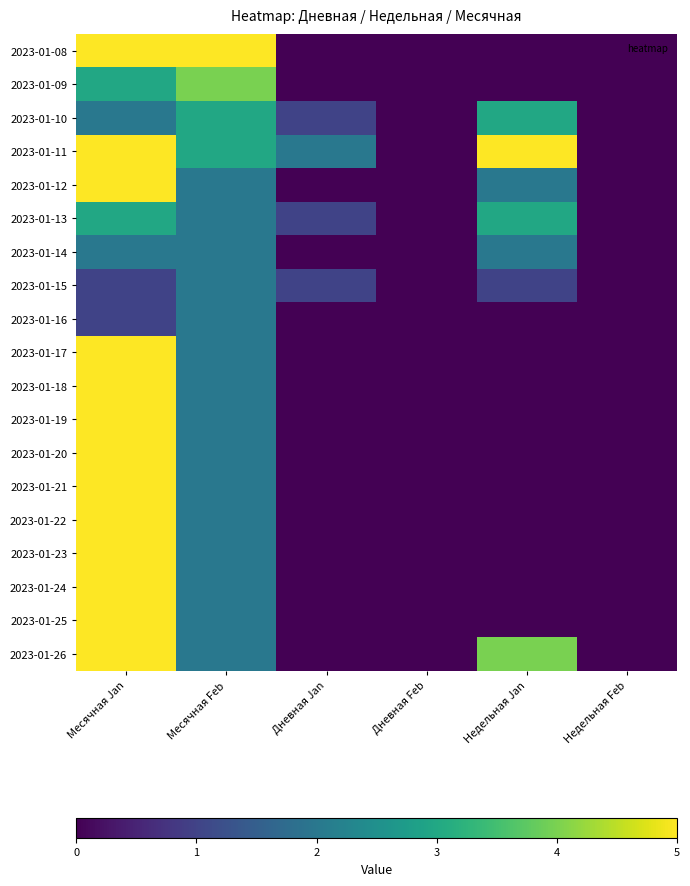

What is the greatest value displayed?

5